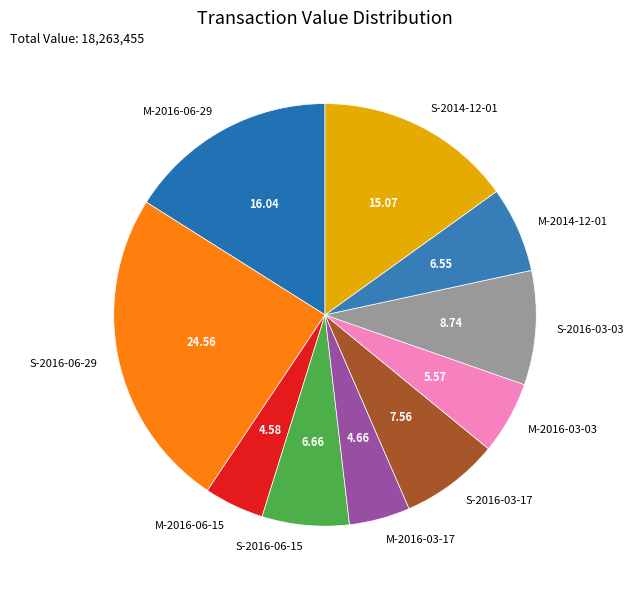

Is the sum of M-2016-06-15 and M-2016-06-29 greater than half?

No